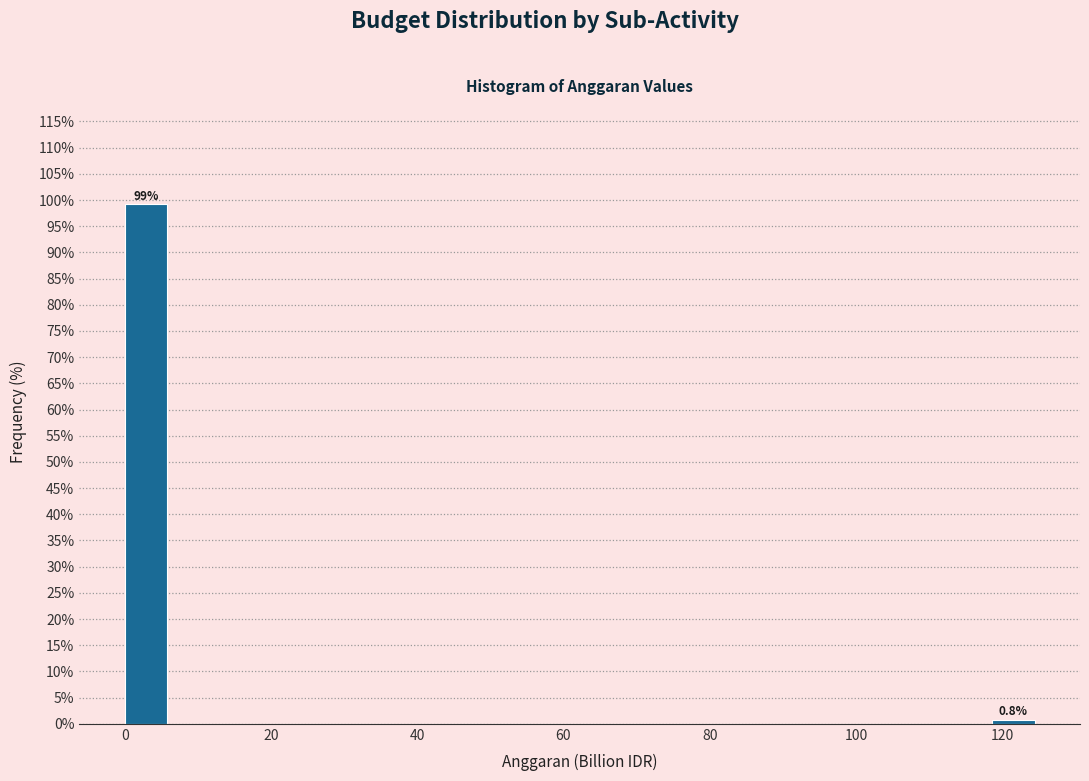

Read against the x-axis, roughly where is the centre of the tallest bar?

2